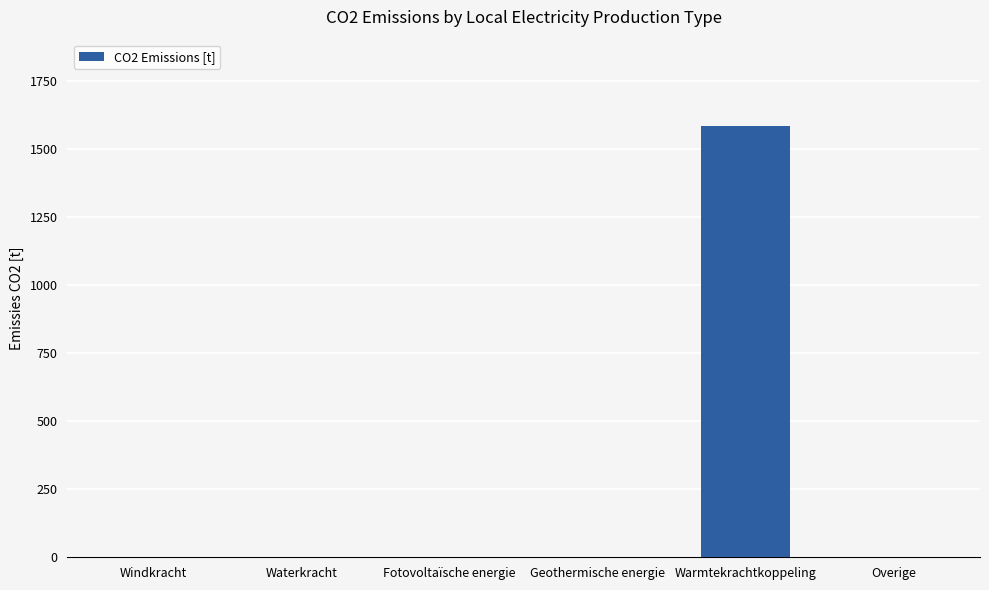

What is the sum of all values?

1585.4